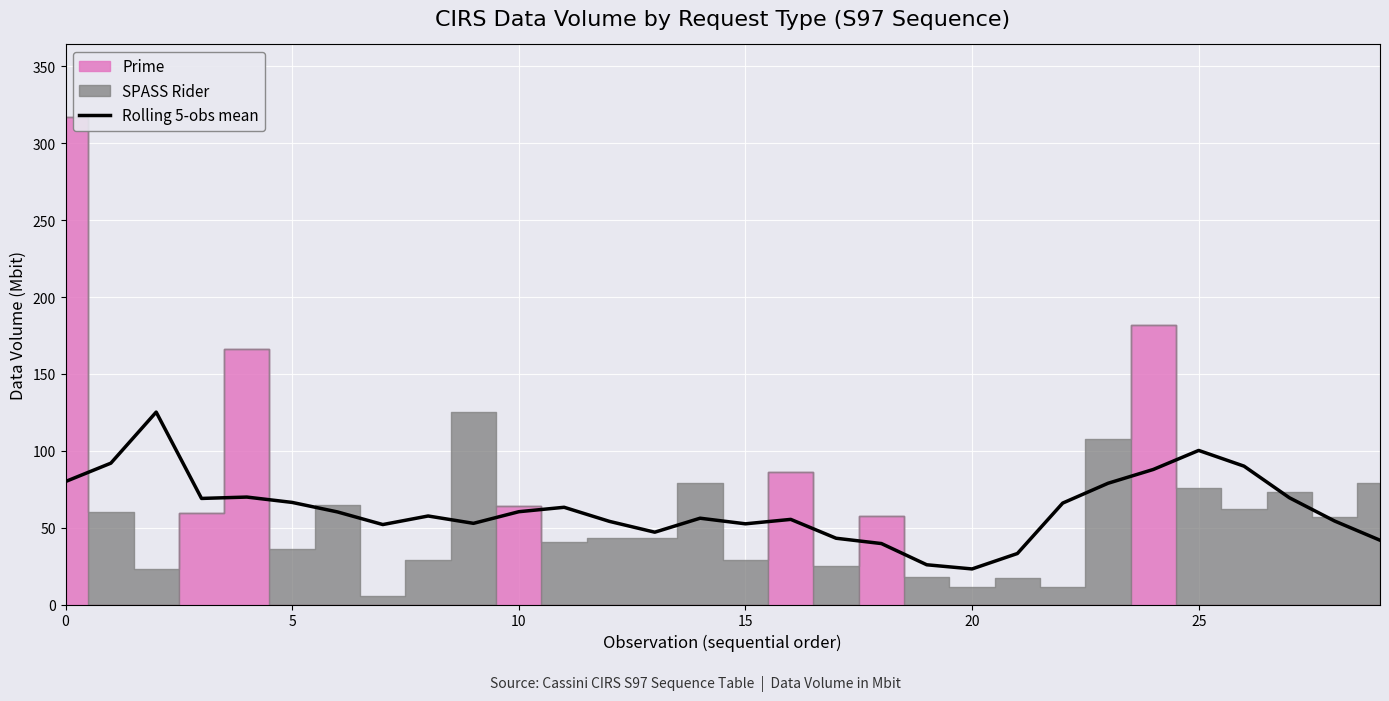

What is the value of the 20th point from the left?

25.8